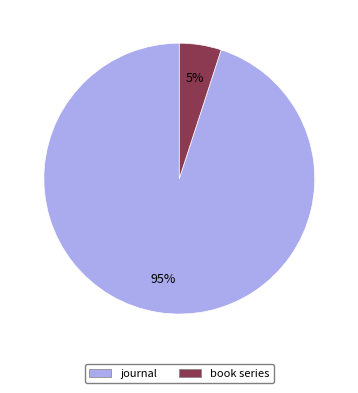

Which category has the smallest portion of the pie?

book series